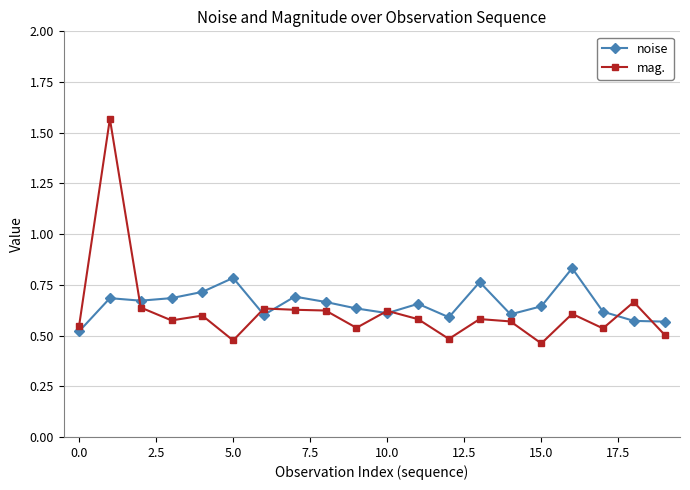

How many noise values are between 0 and 1?

20